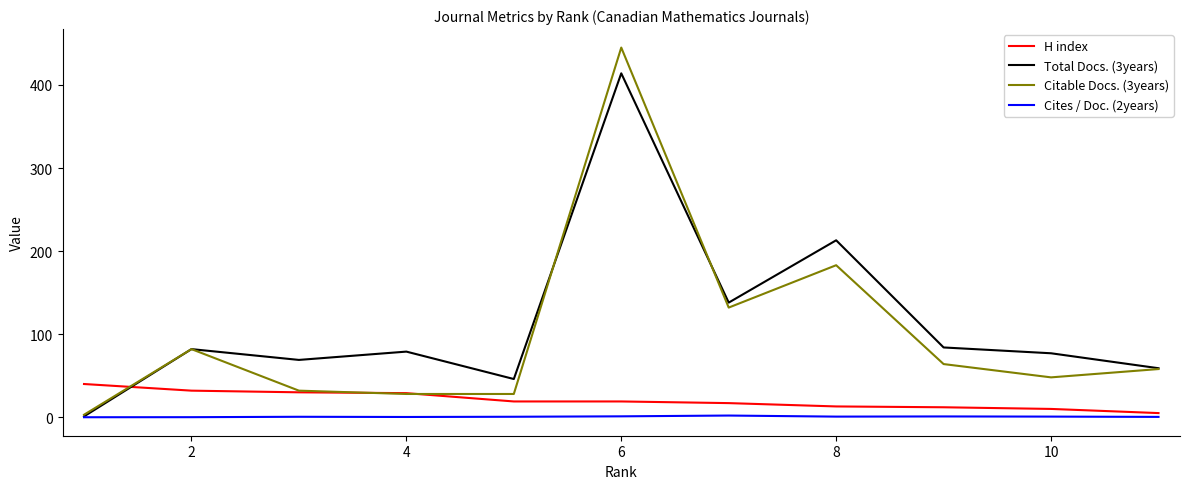

Count the number of data series in this chart.

4